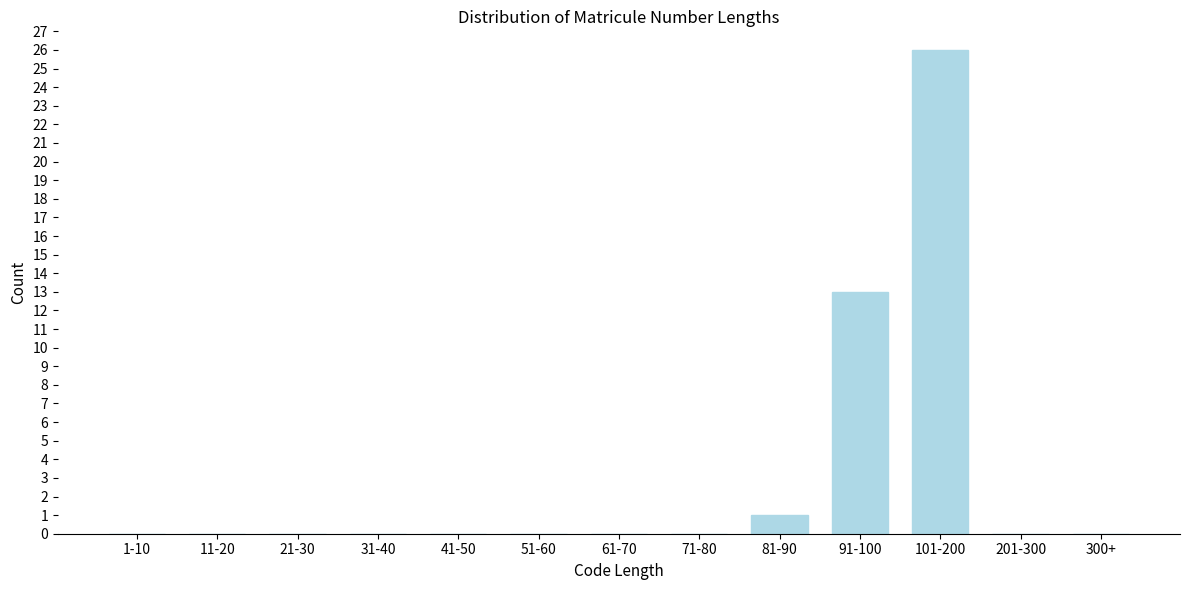

Reading right to left, extract all data points from this chart.

300+=0	201-300=0	101-200=26	91-100=13	81-90=1	71-80=0	61-70=0	51-60=0	41-50=0	31-40=0	21-30=0	11-20=0	1-10=0